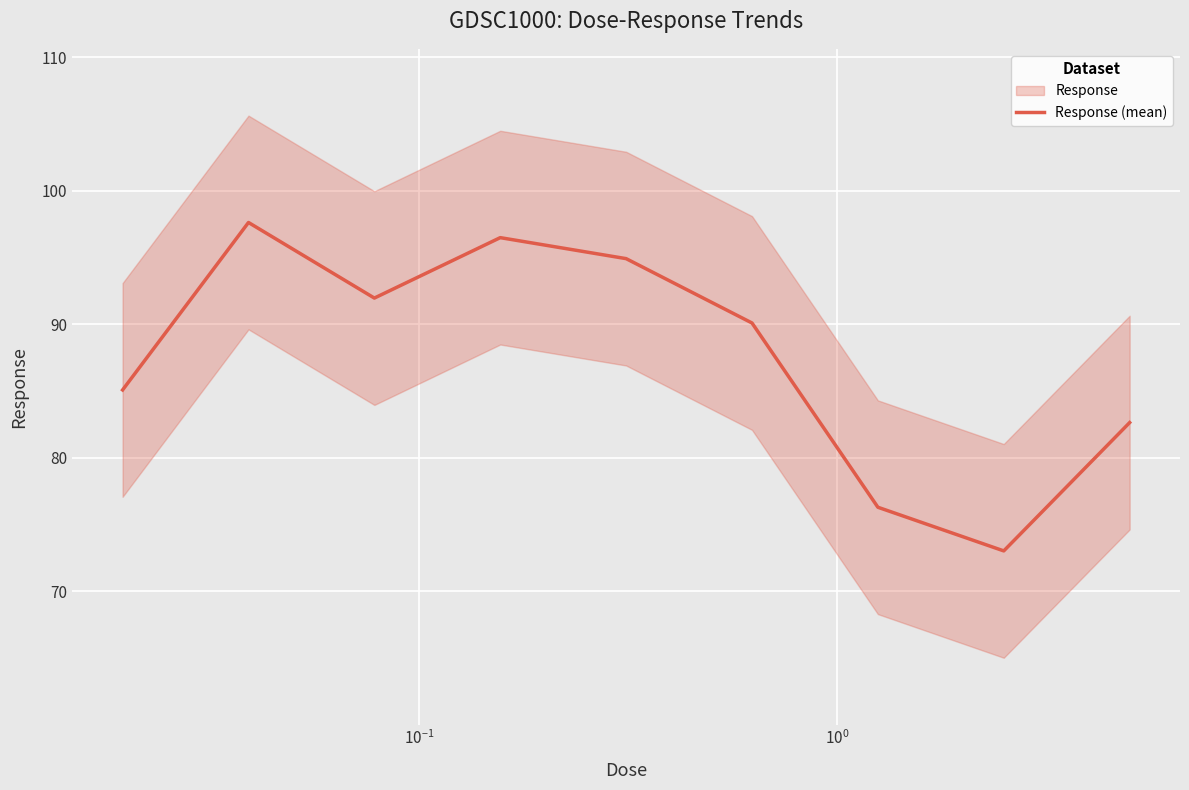

Reading left to right, extract all data points from this chart.

85.1	97.6	92.0	96.5	94.9	90.1	76.3	73.0	82.6